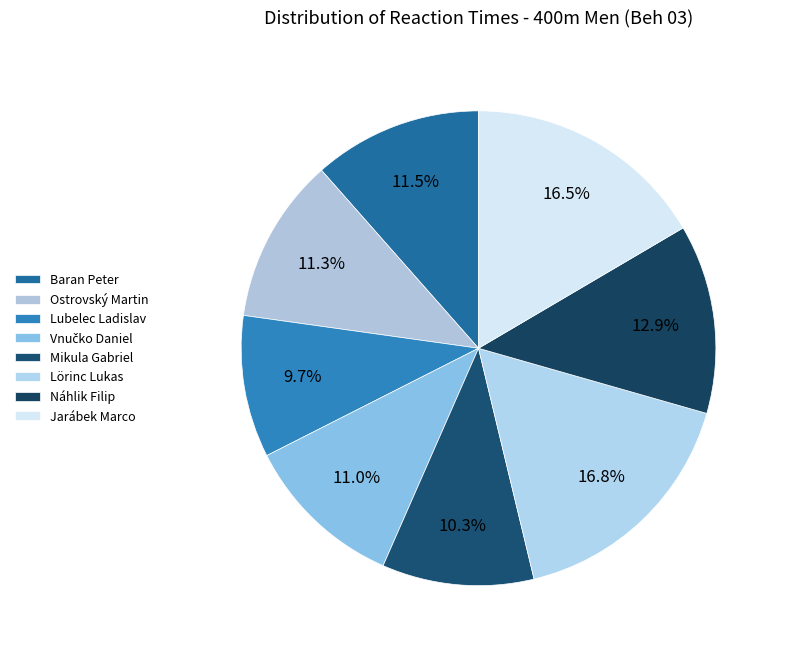

How many segments does this pie chart have?

8